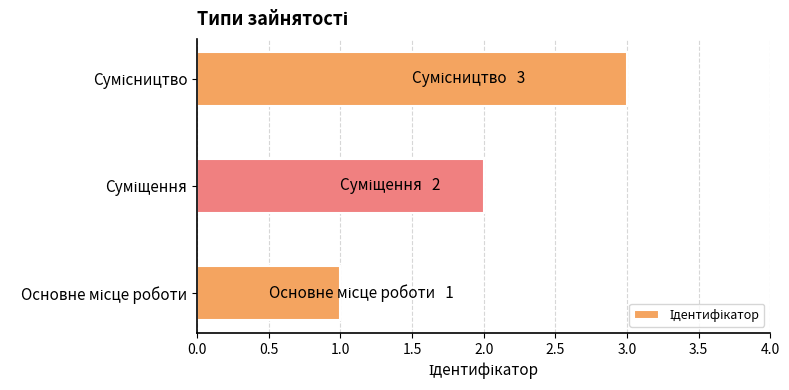

What is the sum of all values?

6